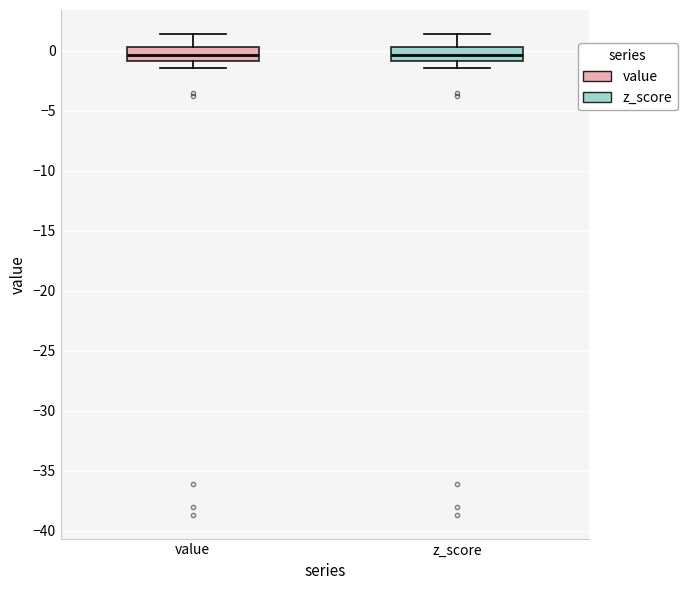

Reading left to right, transcribe this box plot: for each box, give where its median line is, the range the box spans, and where its two whiskers end, as read against the y-axis. The values are not printed on the chart, so give them approximately, as read against the axis.

value: median -0.5, box -1.0 to 0.5, whiskers -1.5 to 1.5
z_score: median -0.5, box -1.0 to 0.5, whiskers -1.5 to 1.5